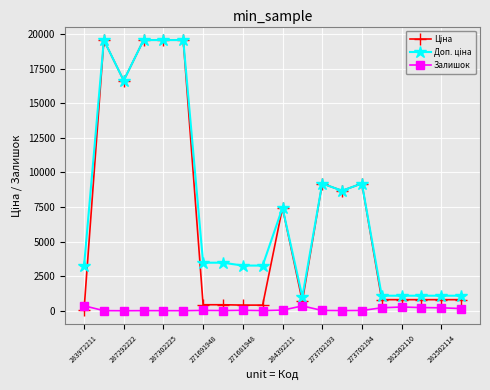

At how many categories does at least one series exceed 19087?

4